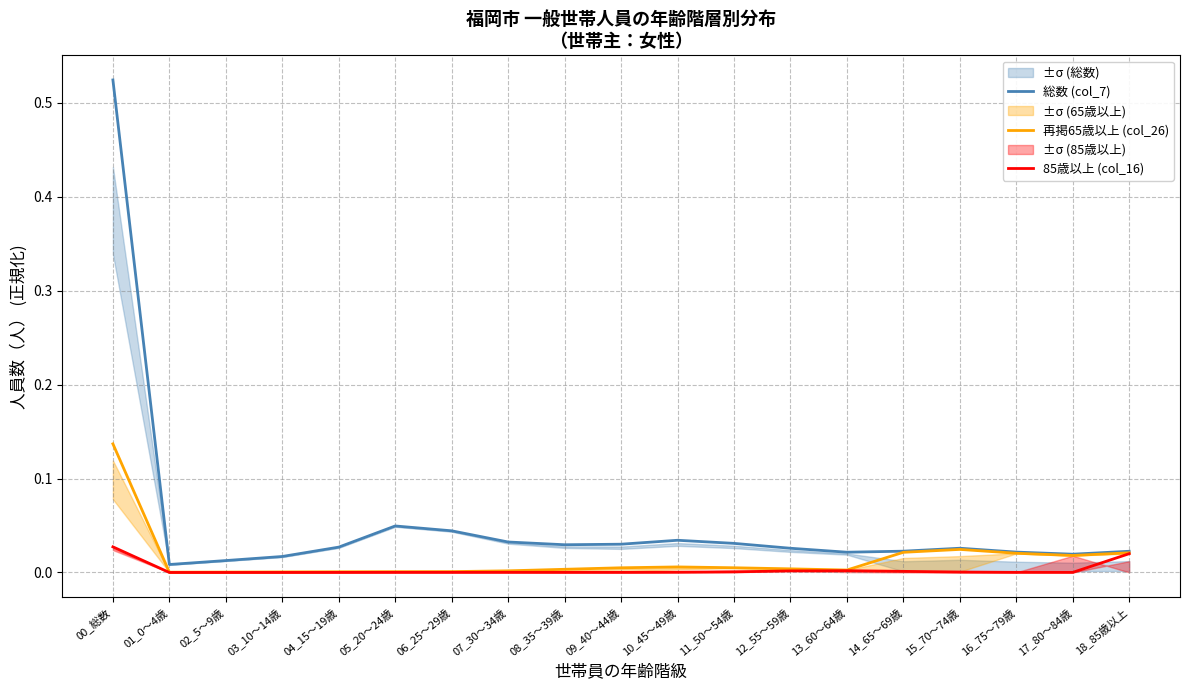

True or false: 85歳以上 (col_16) and 再掲65歳以上 (col_26) cross at least once.

False